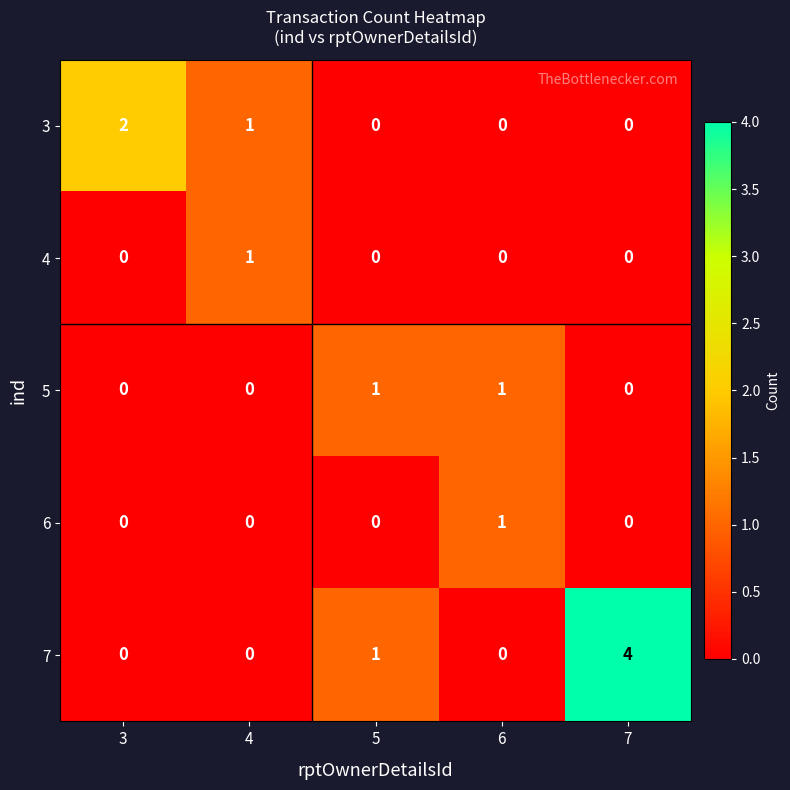

Is it true that 7 equals 0 at 3?

True